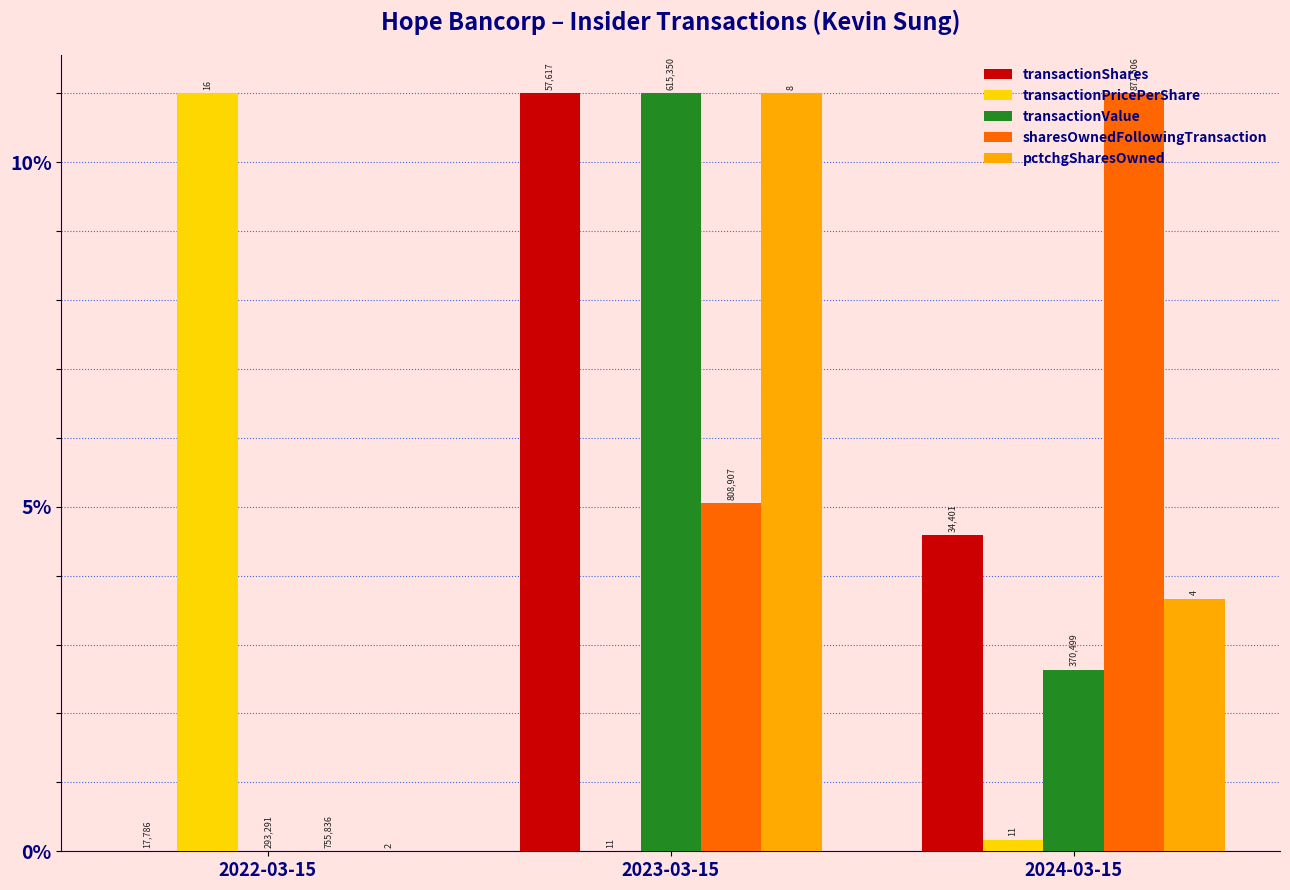

What are all the series names shown in the legend?

transactionShares, transactionPricePerShare, transactionValue, sharesOwnedFollowingTransaction, pctchgSharesOwned